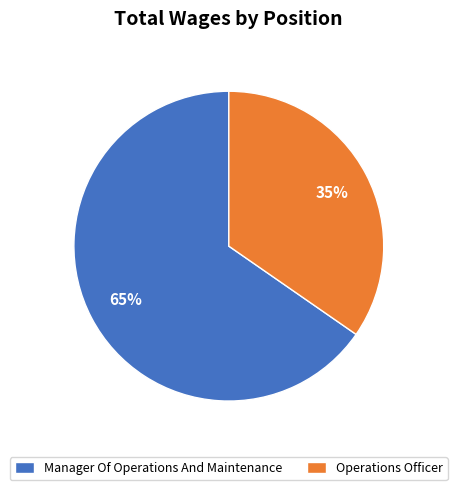

Count the number of slices in the pie.

2